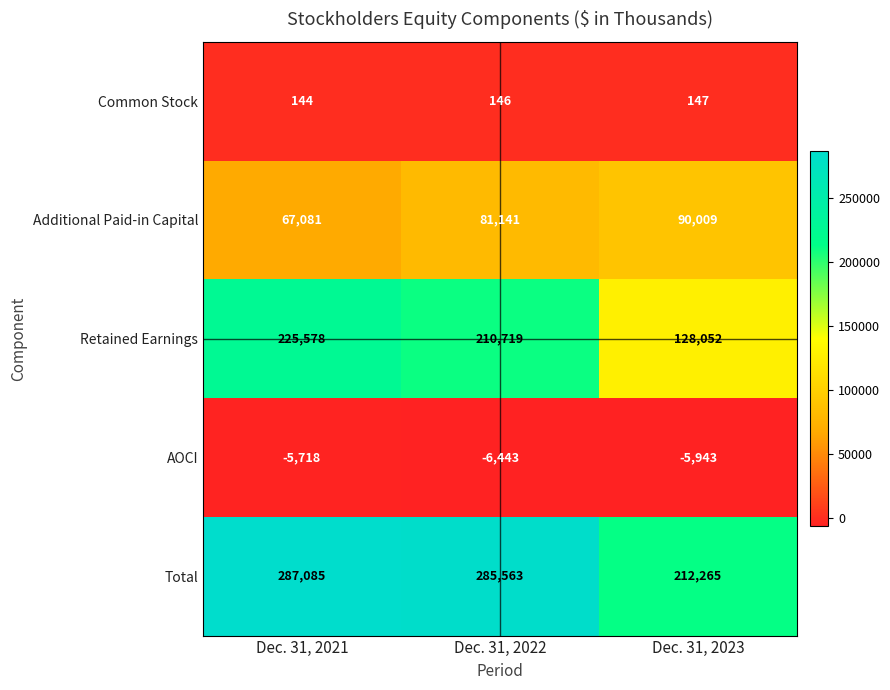

How many data points does each series have?

3